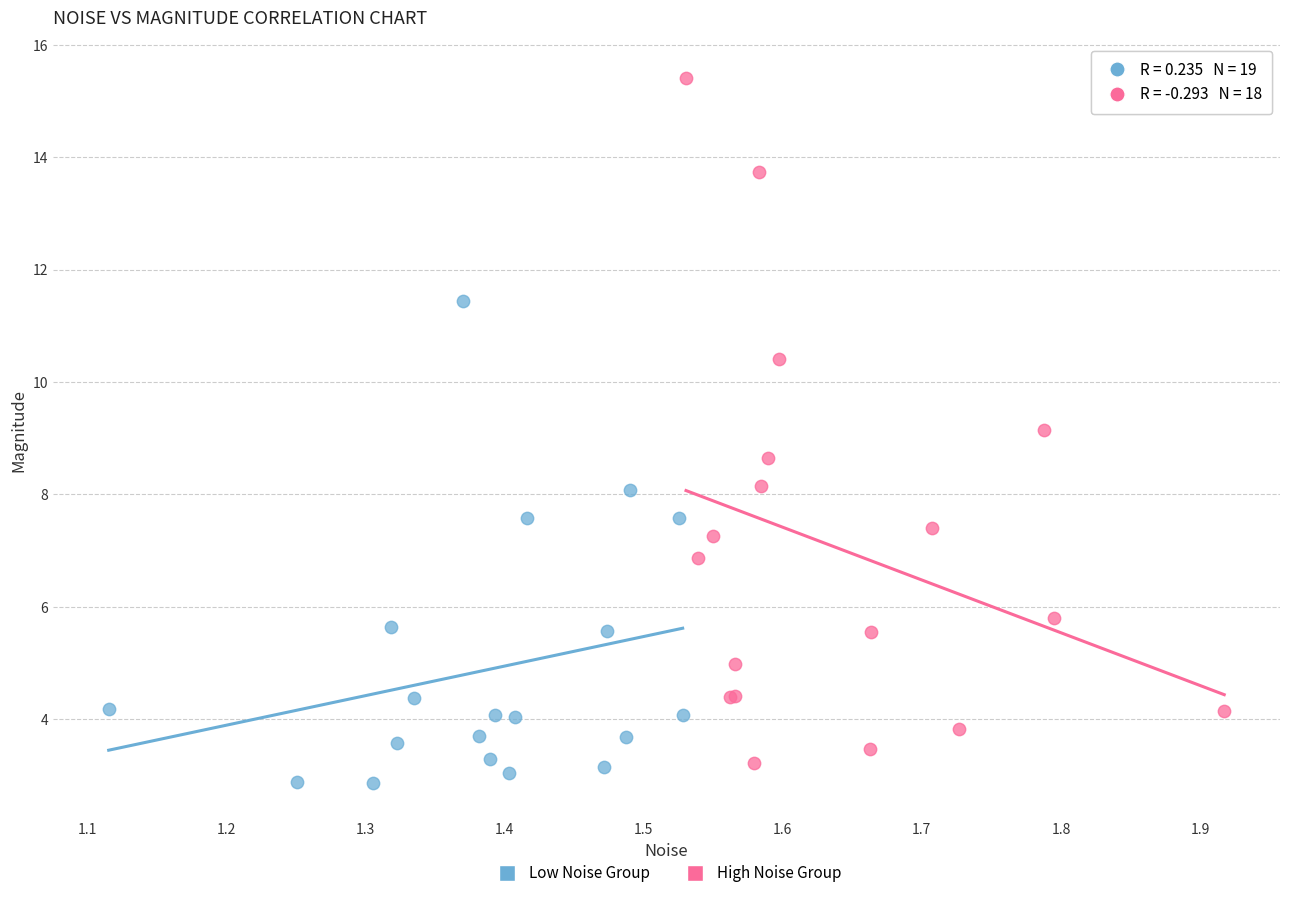

Which series reaches the maximum Y coordinate?

High Noise Group